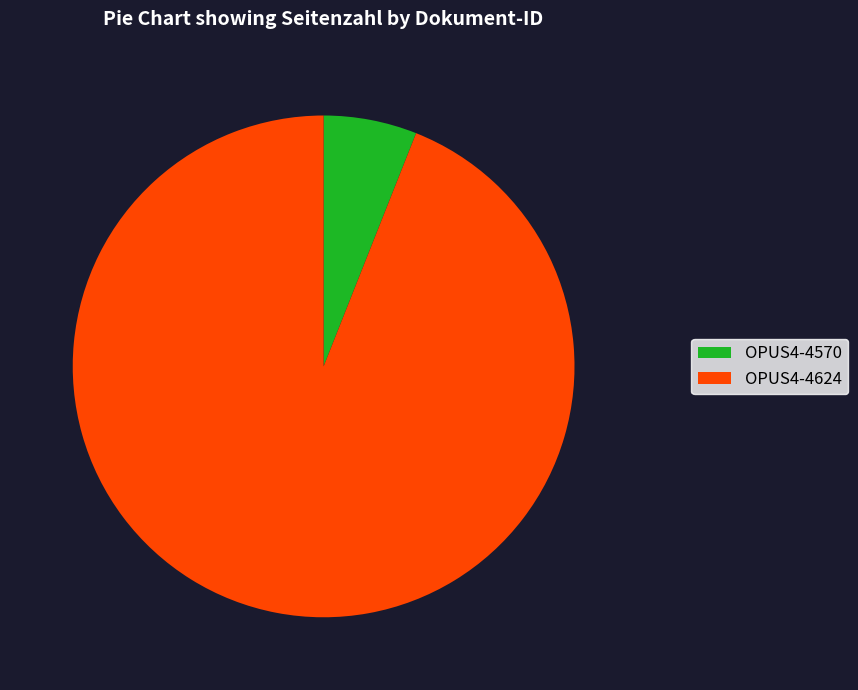

How many segments does this pie chart have?

2